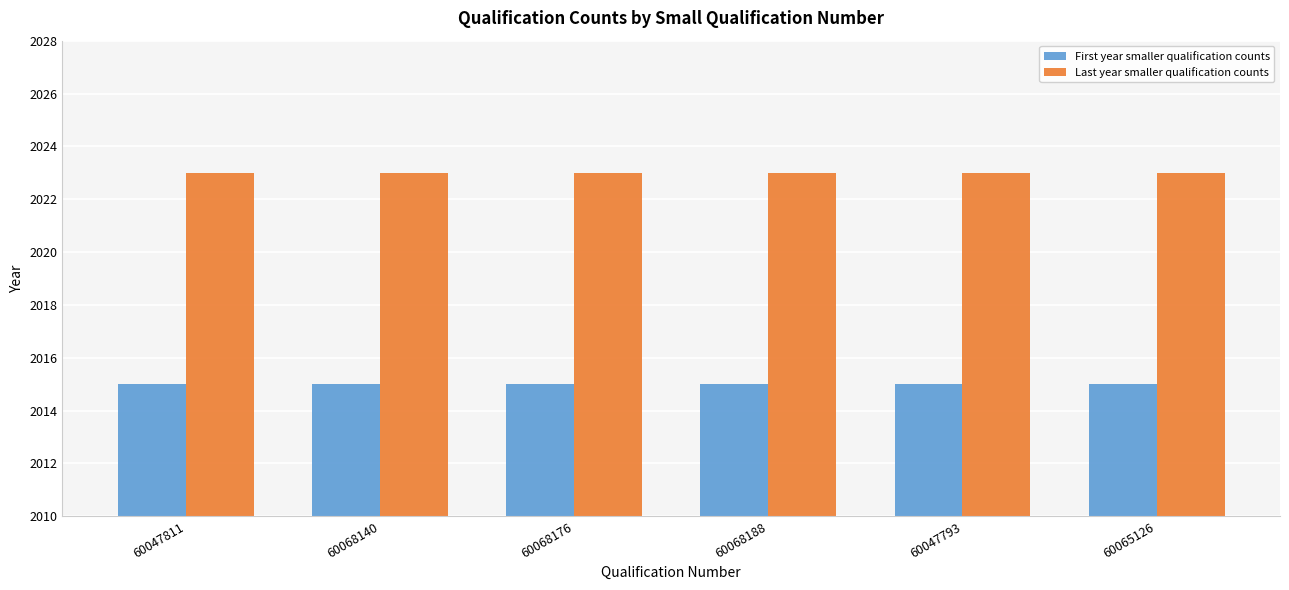

Reading left to right, what are all the values shown in this chart?

First year smaller qualification counts: 2015	2015	2015	2015	2015	2015
Last year smaller qualification counts: 2023	2023	2023	2023	2023	2023